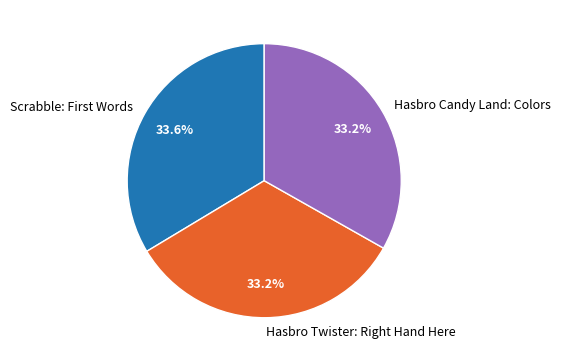

How much of the chart is everything except Hasbro Candy Land: Colors?

66.8%